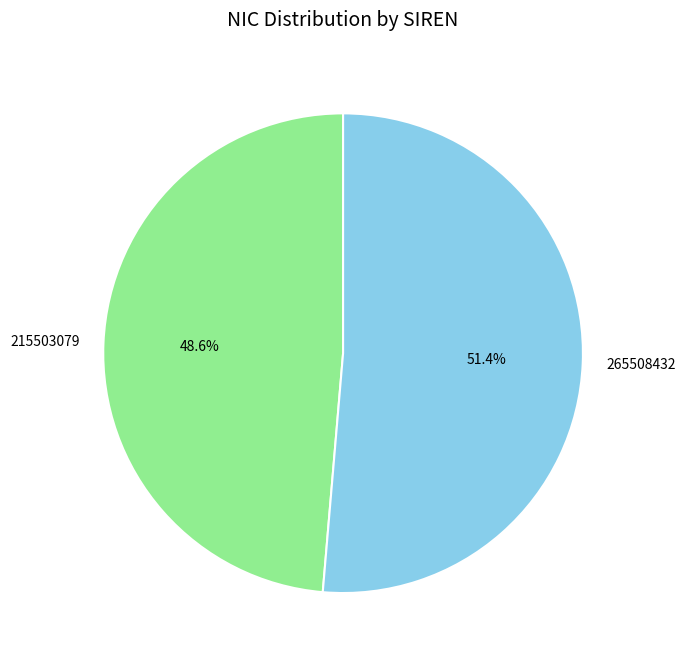

Which slice is the largest?

265508432